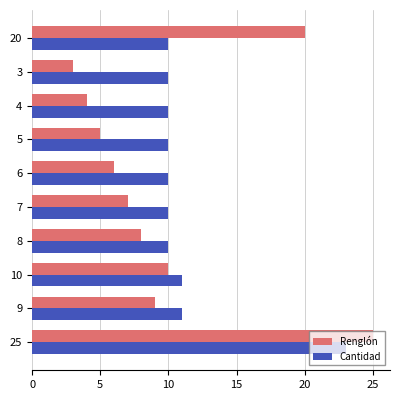

What is the maximum value for Renglón?

25